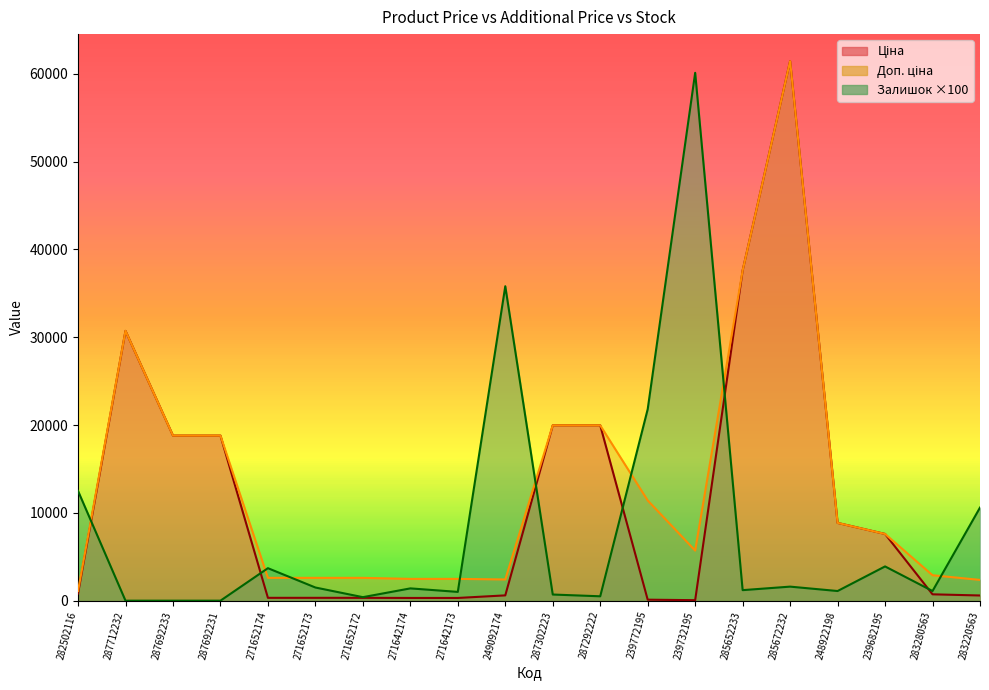

What position from the left is 282502116?

1